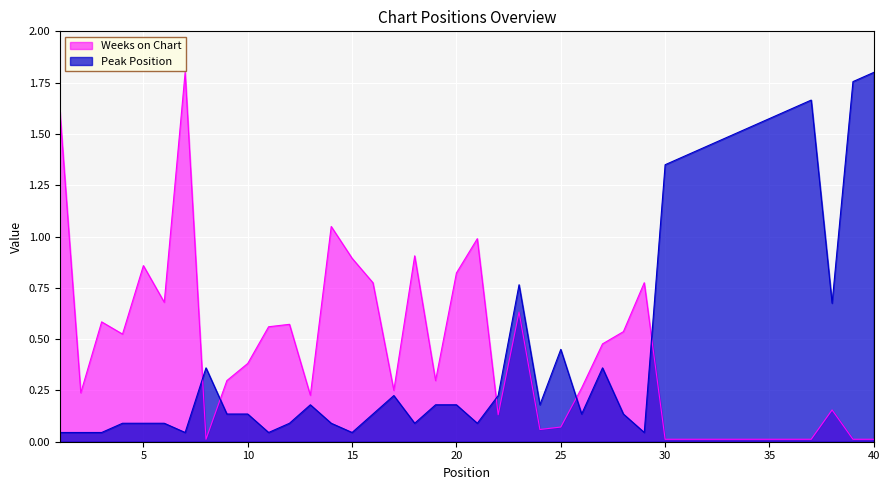

Between 26 and 40, which series saw the biggest shift?

Peak Position